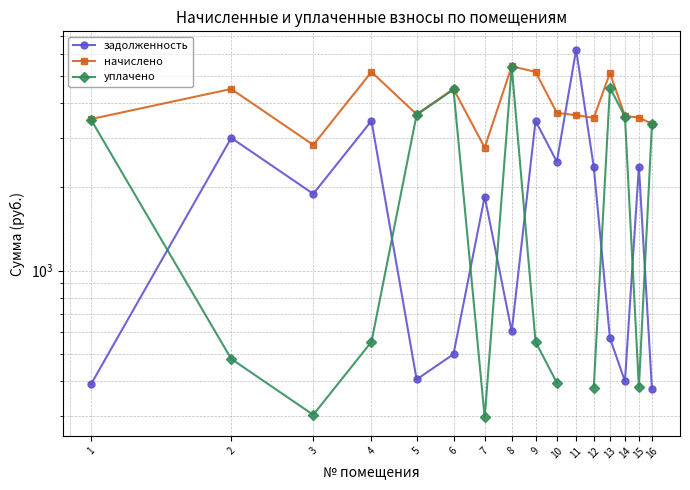

The начислено series shows 5187.7 at 9. True or false?

True